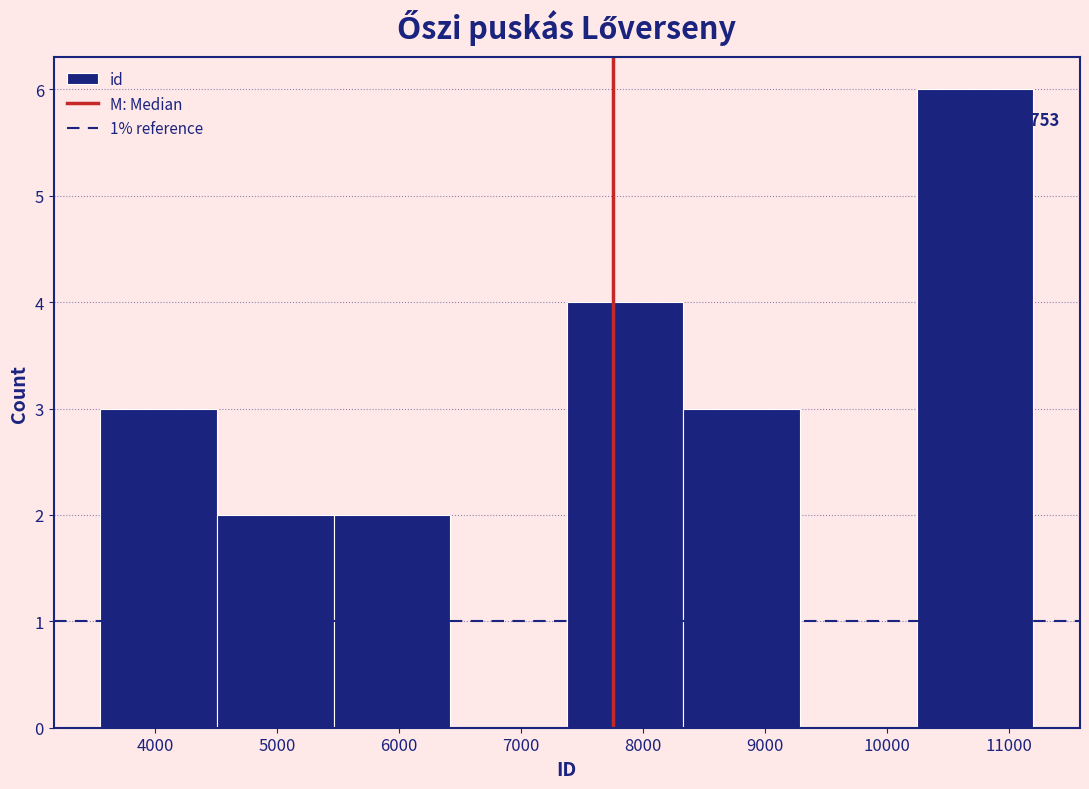

Over which range of the x-axis is the bar tallest?

10200 to 11200